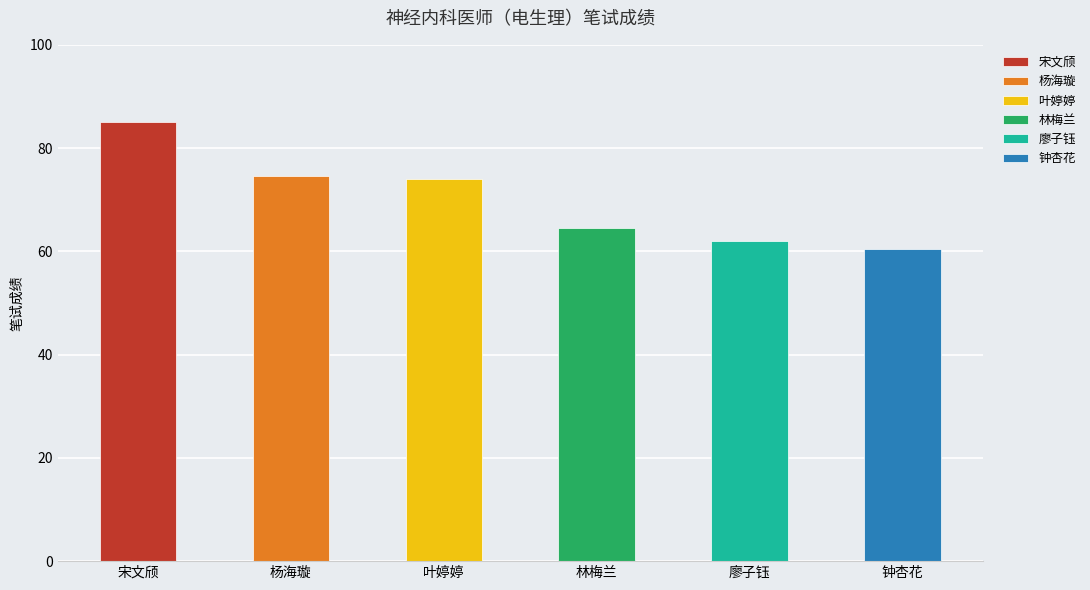

What is the sum of the values at 杨海璇 and 钟杏花?

135.0